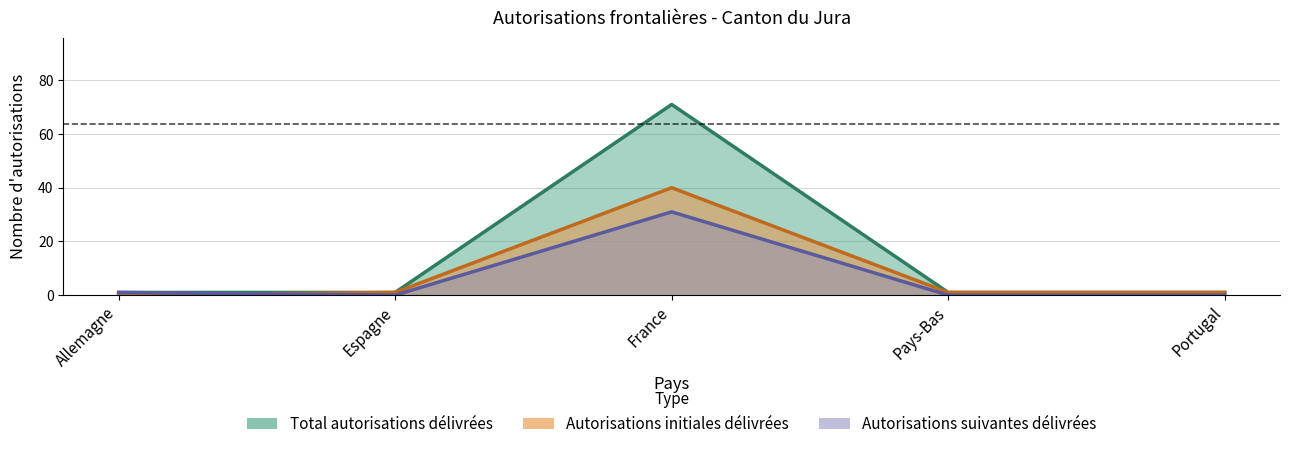

The Femmes series shows 1 at Espagne. True or false?

True